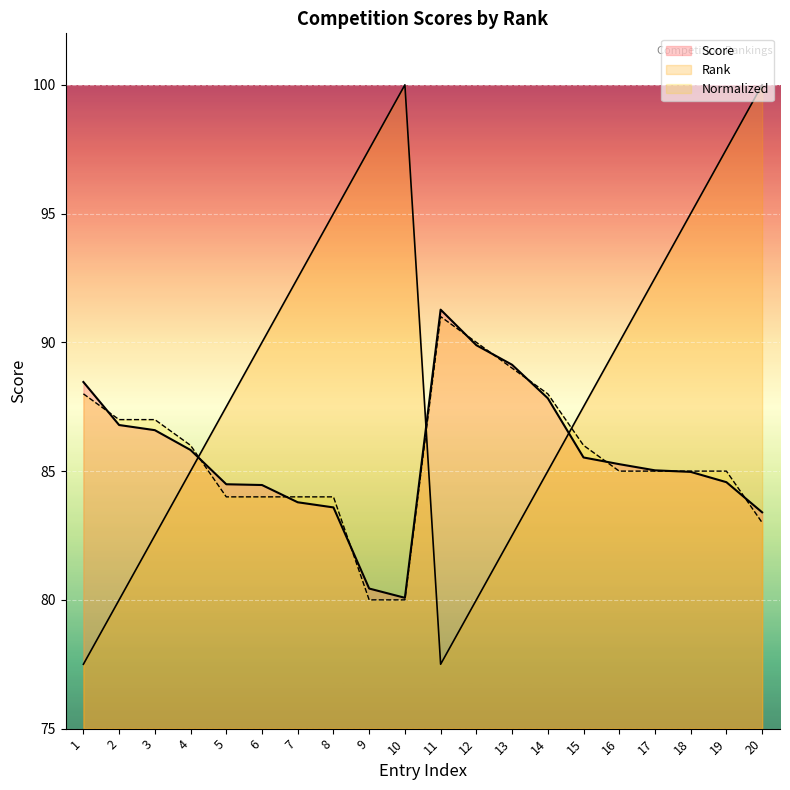

Does the chart display data point markers on the line(s)?

No